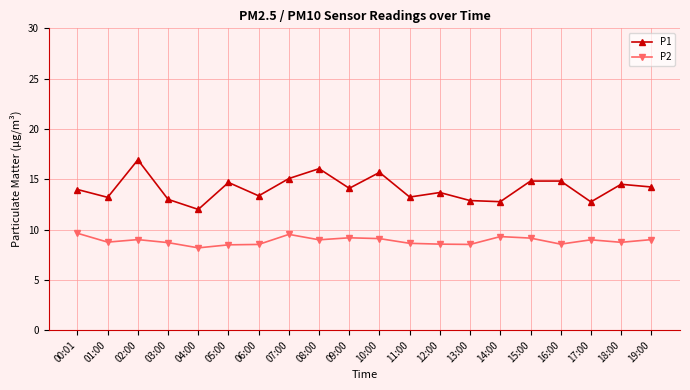

What is the maximum value shown in the chart?

16.9